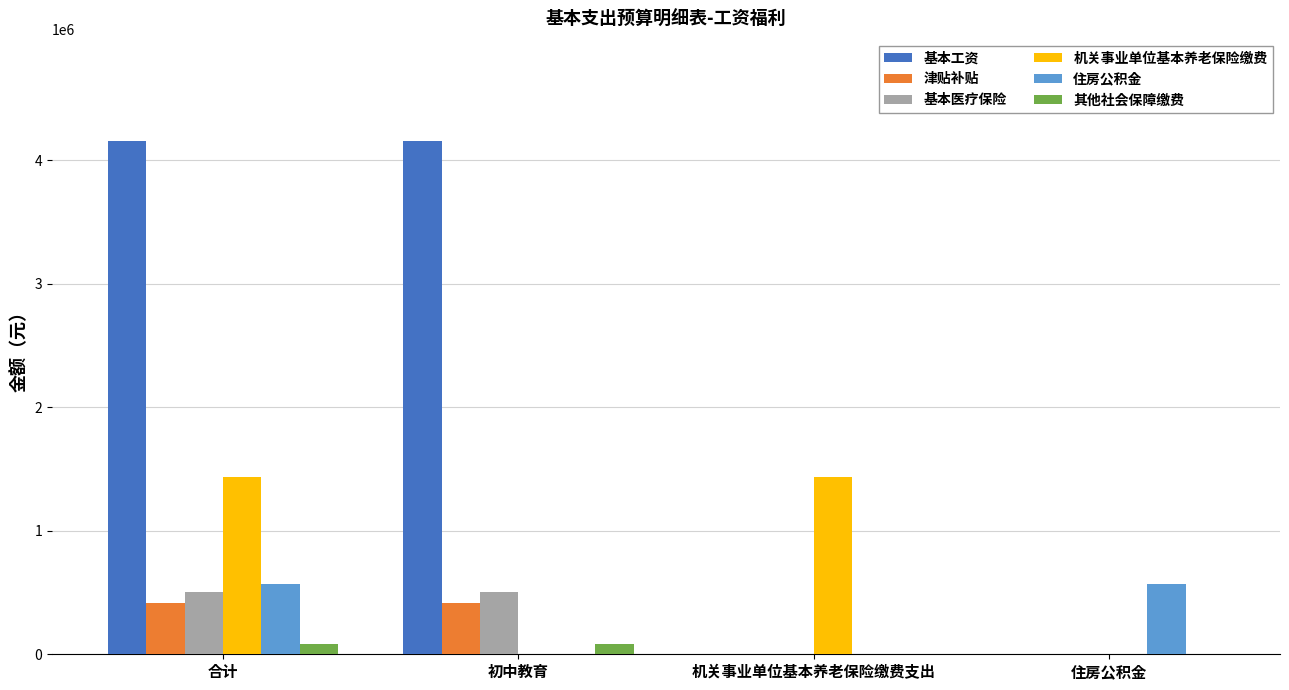

At which category is the sum across all series the highest?

合计